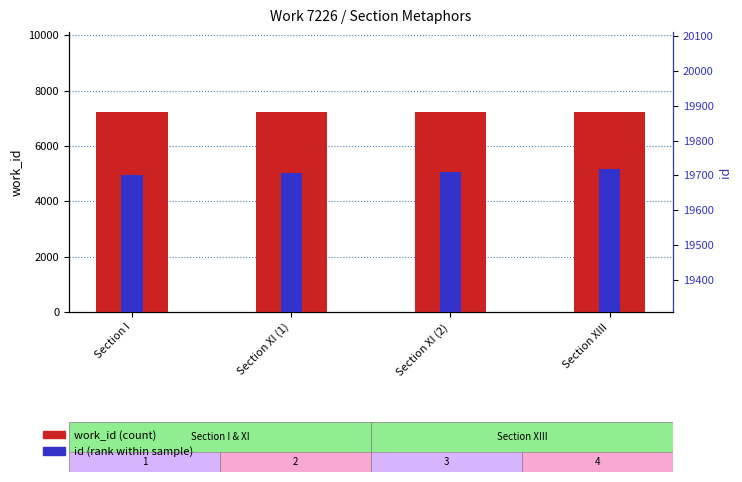

Reading left to right, extract all data points from this chart.

work_id: 7226	7226	7226	7226
id: 19701	19708	19711	19718